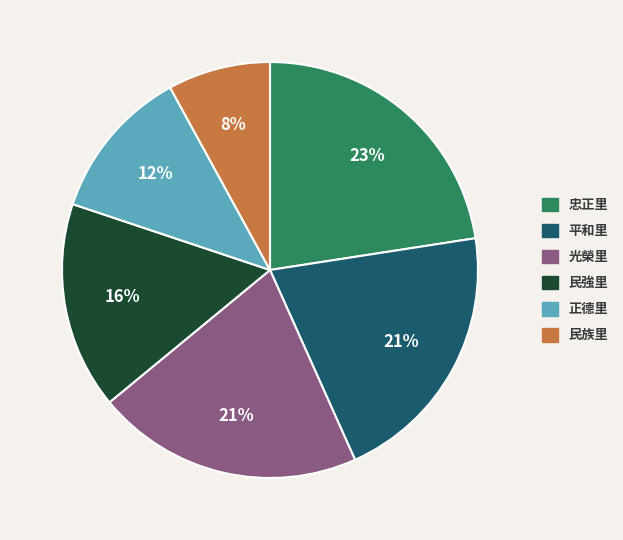

Is there a majority slice in this chart?

No